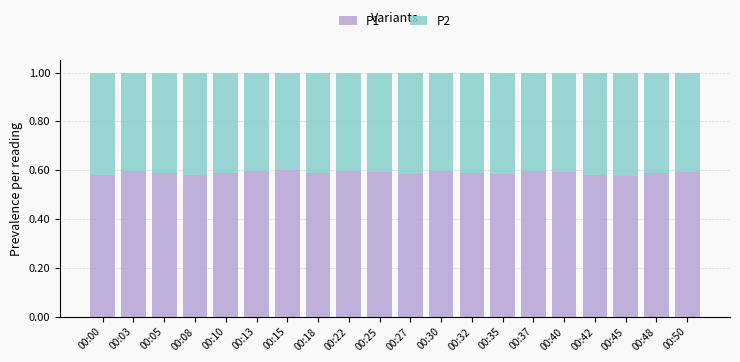

Count the P1 values in the range 0 to 1.

20